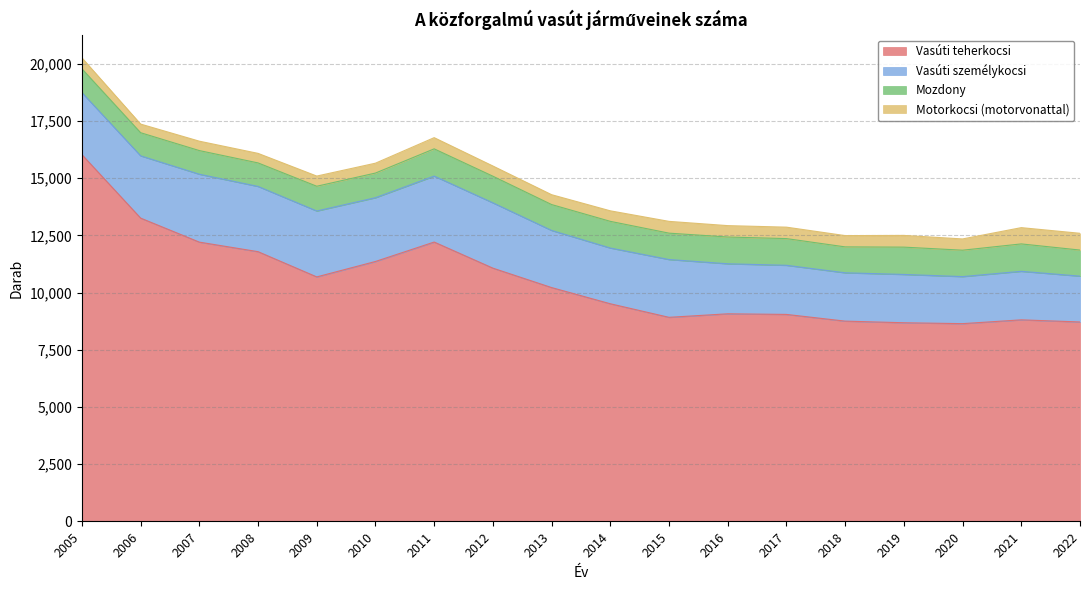

At 2014, list the series in order from smallest to largest.

Motorkocsi (motorvonattal), Mozdony, Vasúti személykocsi, Vasúti teherkocsi